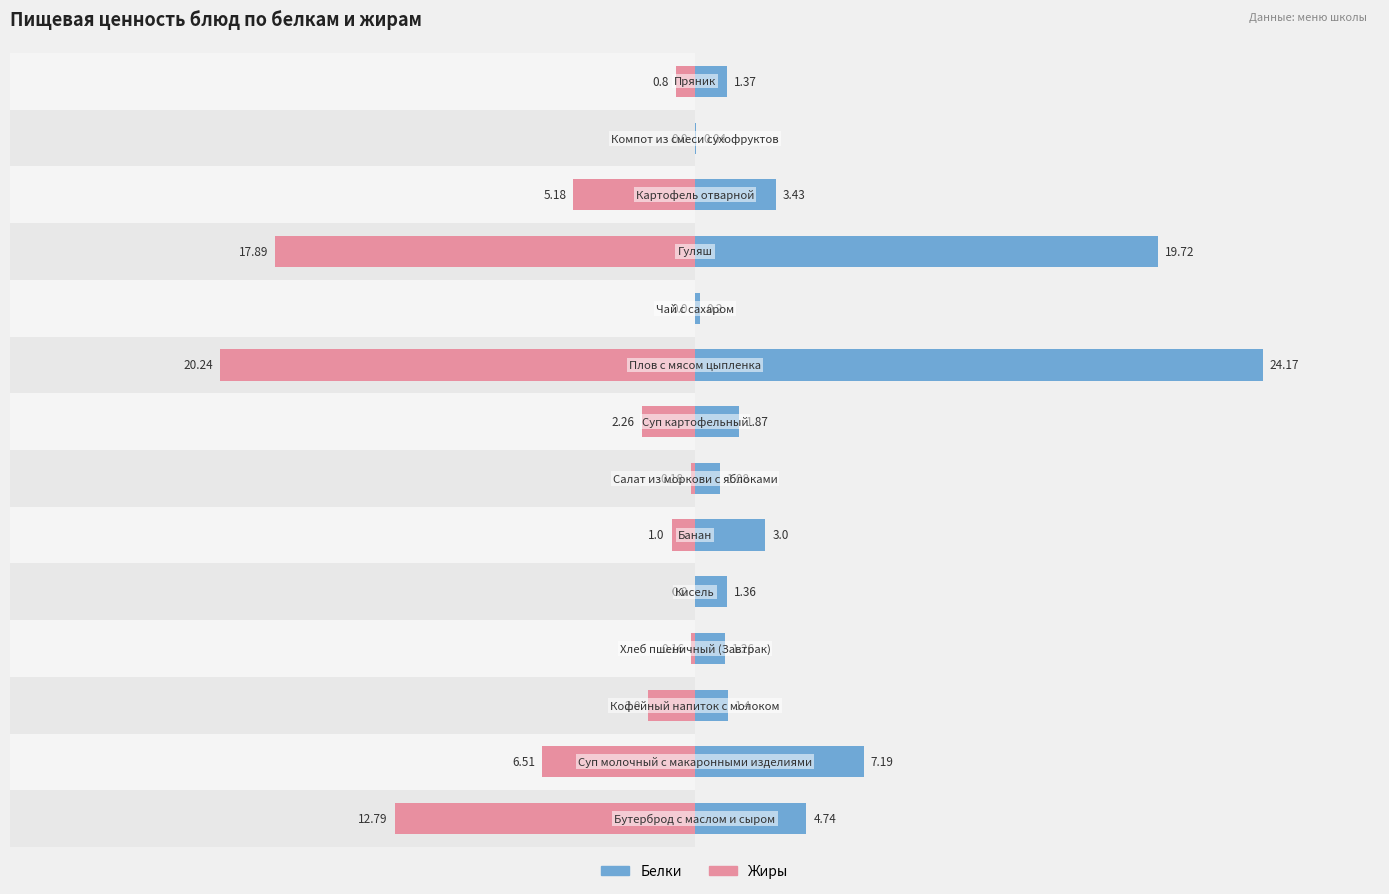

Rank the series at 13 from highest to lowest value.

Белки, Жиры